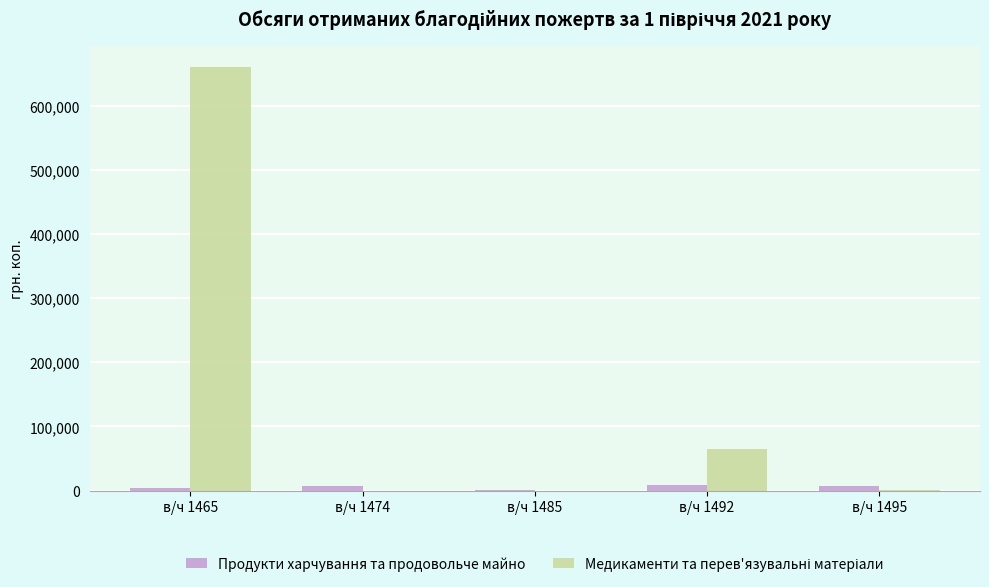

What is the sum of all Продукти харчування та продовольче майно values?

26880